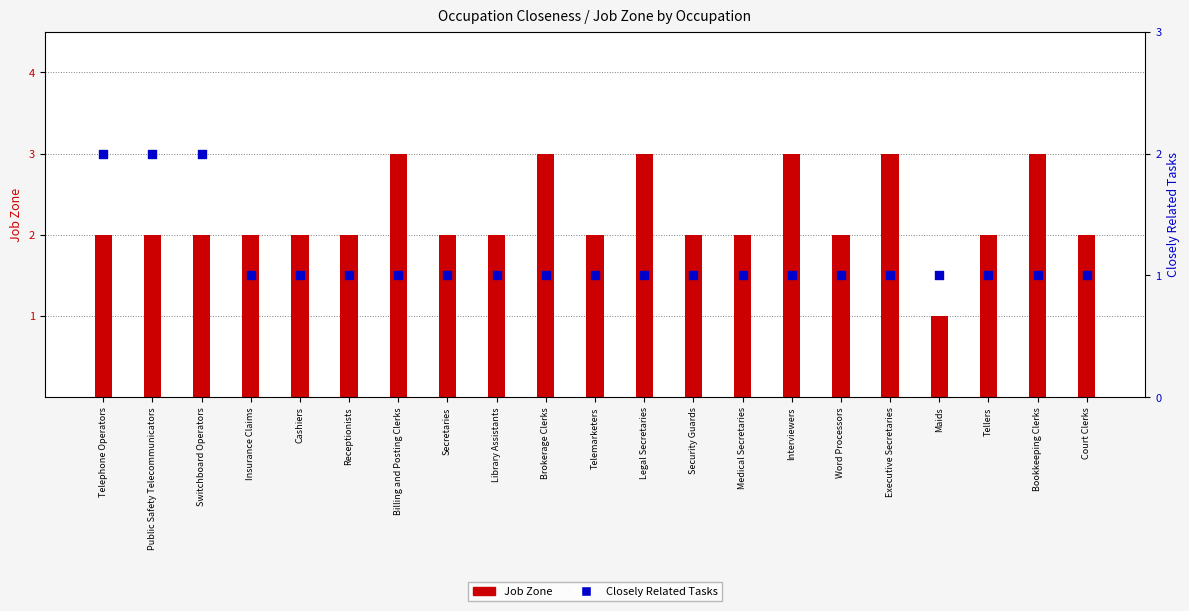

At which category is the sum across all series the highest?

Telephone Operators